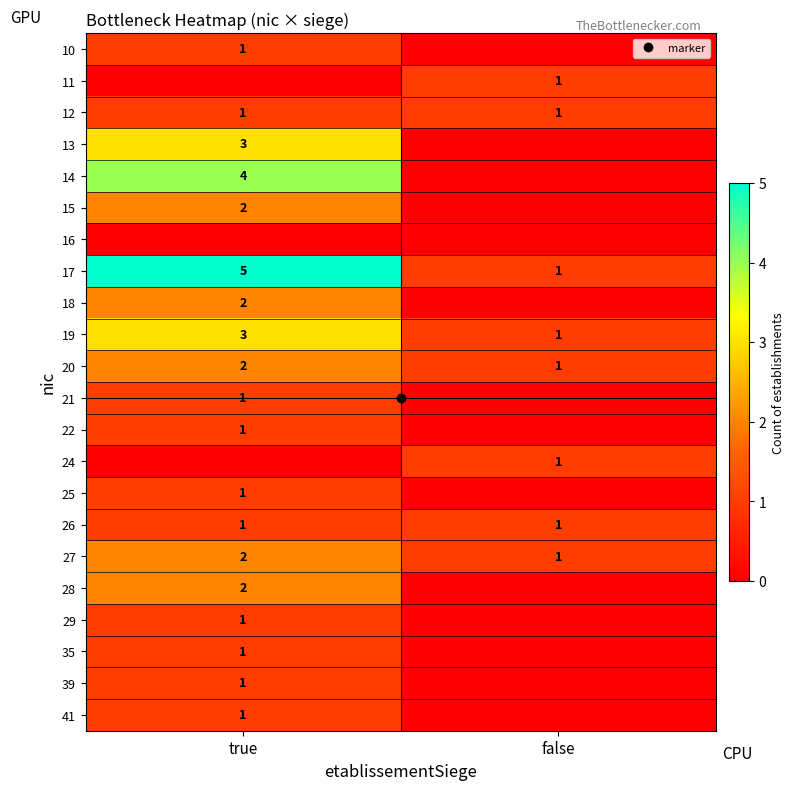

True or false: 26 has a value of 0 at false.

False